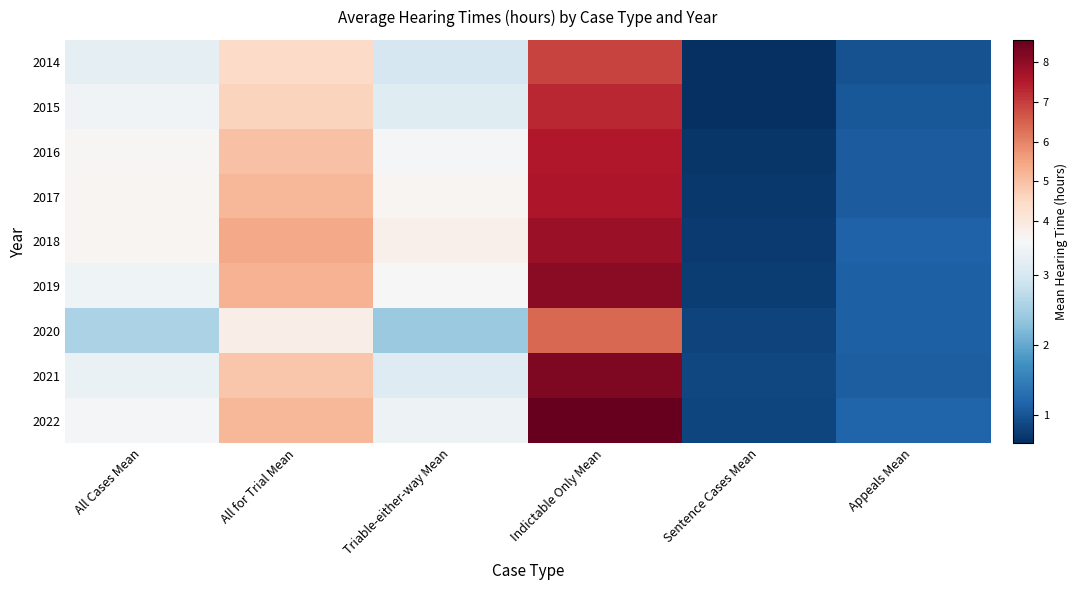

Rank the series by their maximum value, from highest to lowest.

2022, 2021, 2019, 2018, 2017, 2016, 2015, 2014, 2020